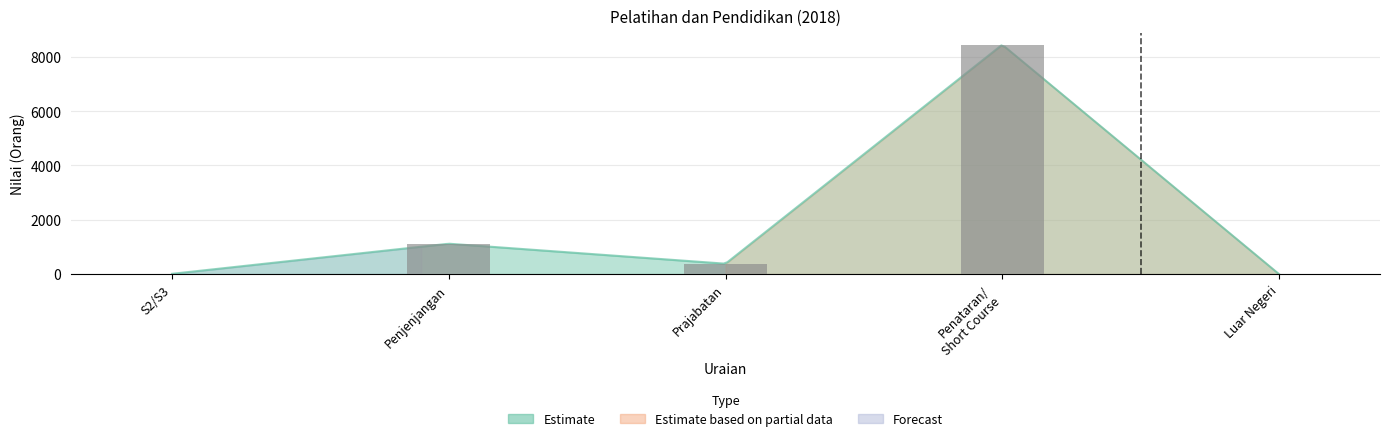

How many data points does each series have?

5